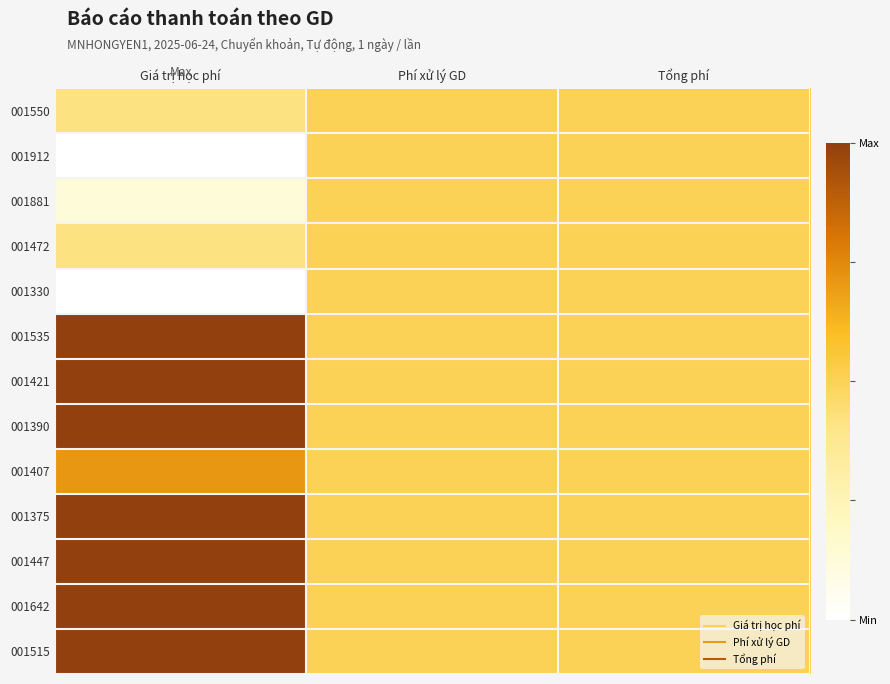

At how many categories does at least one series exceed 0?

3